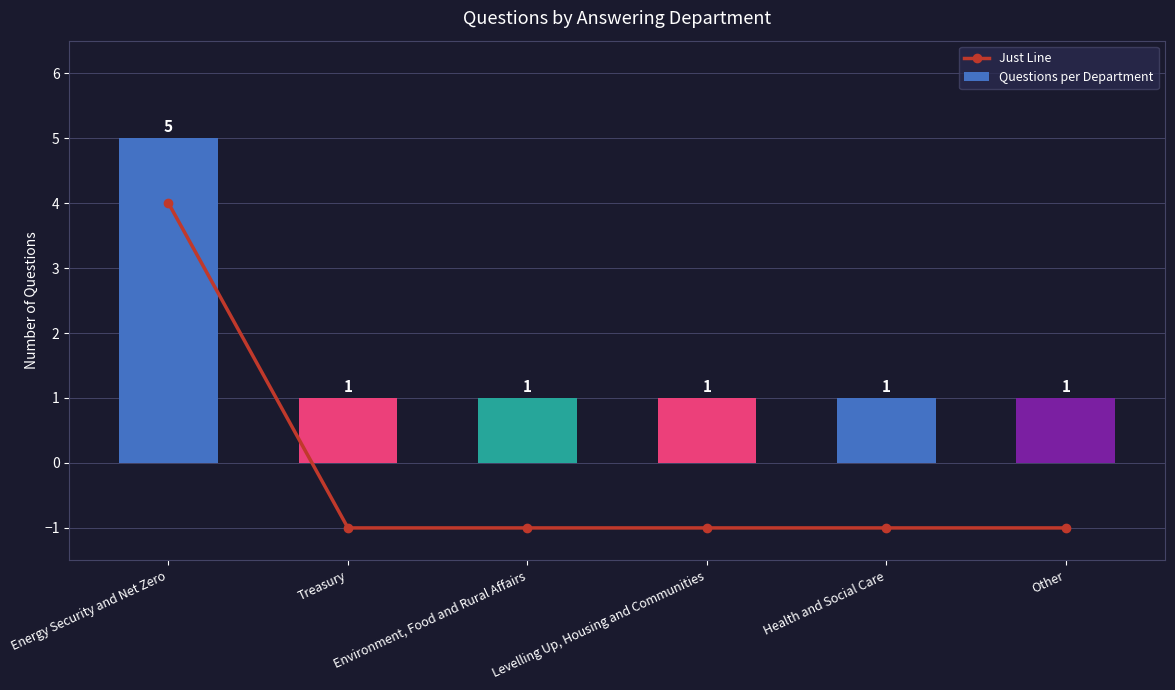

Count the Just Line values in the range -1 to 0.

5